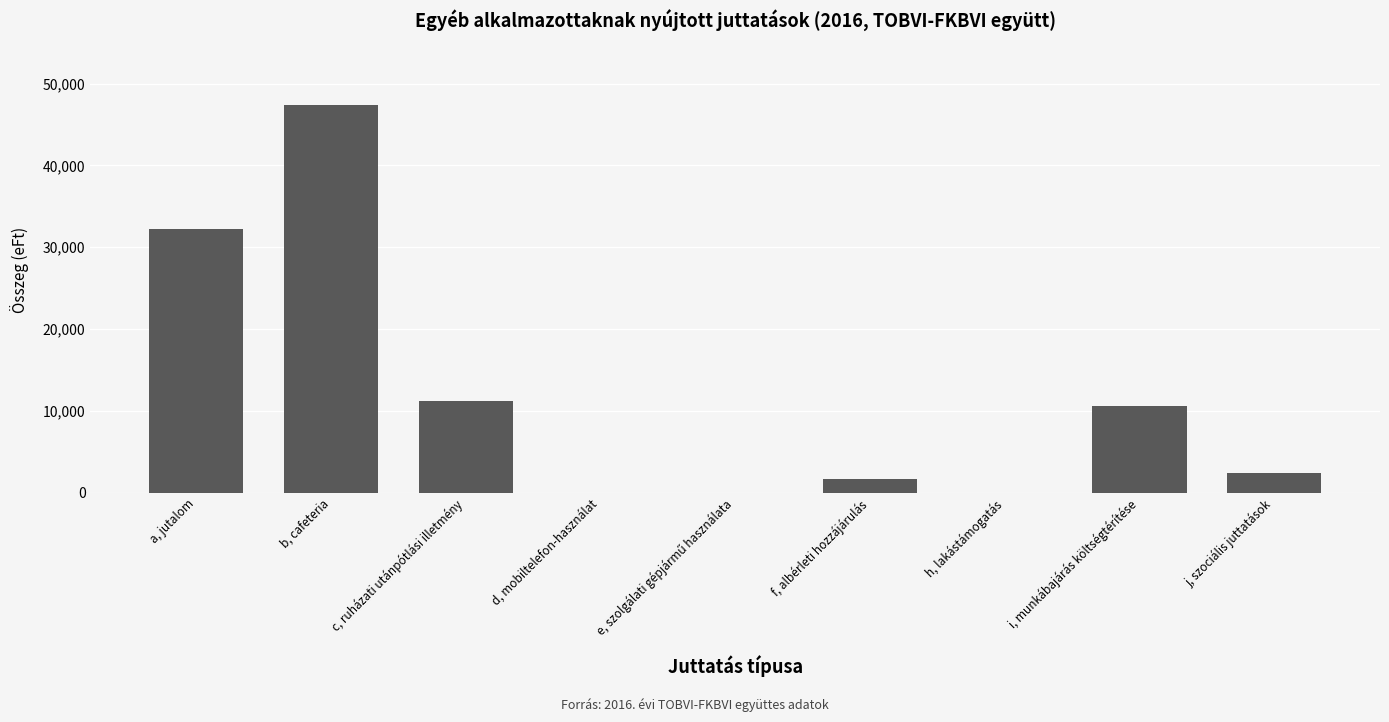

What is the sum of all values?

105493.9